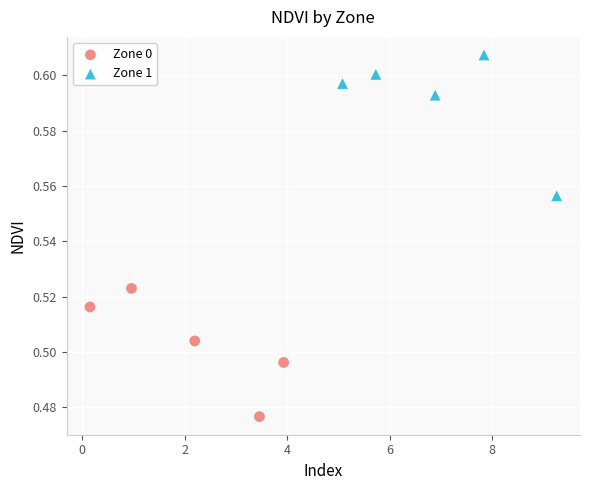

Which series reaches the minimum Y coordinate?

Zone 0